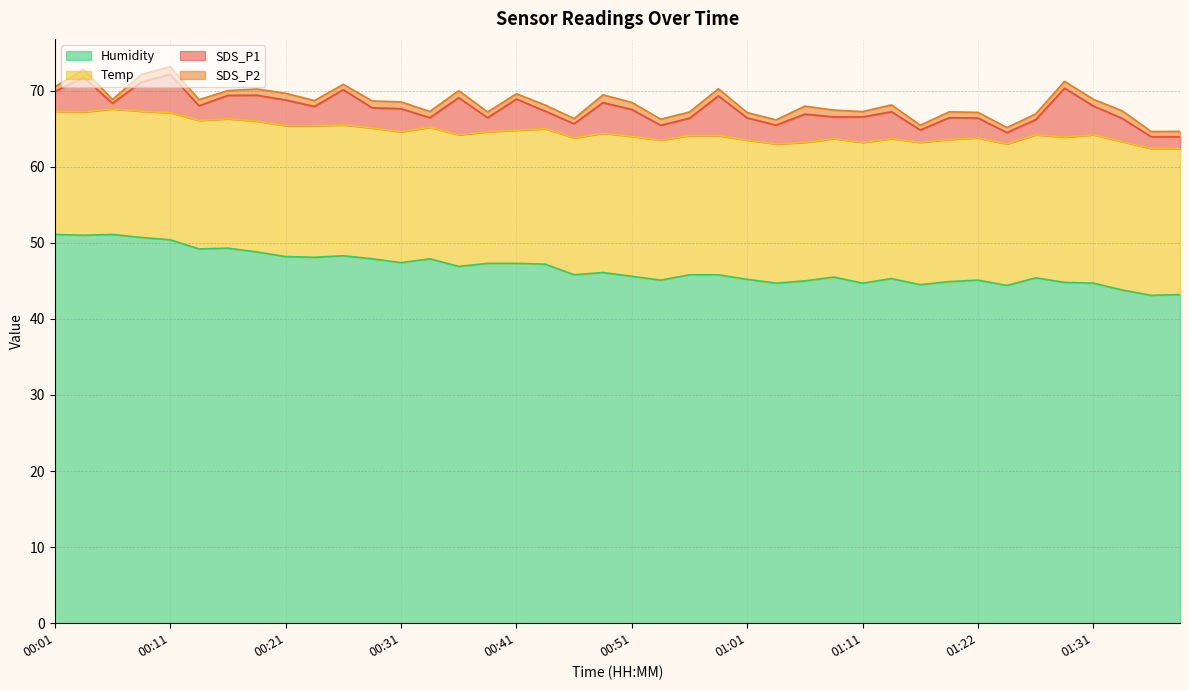

True or false: Temp and SDS_P1 cross at least once.

False